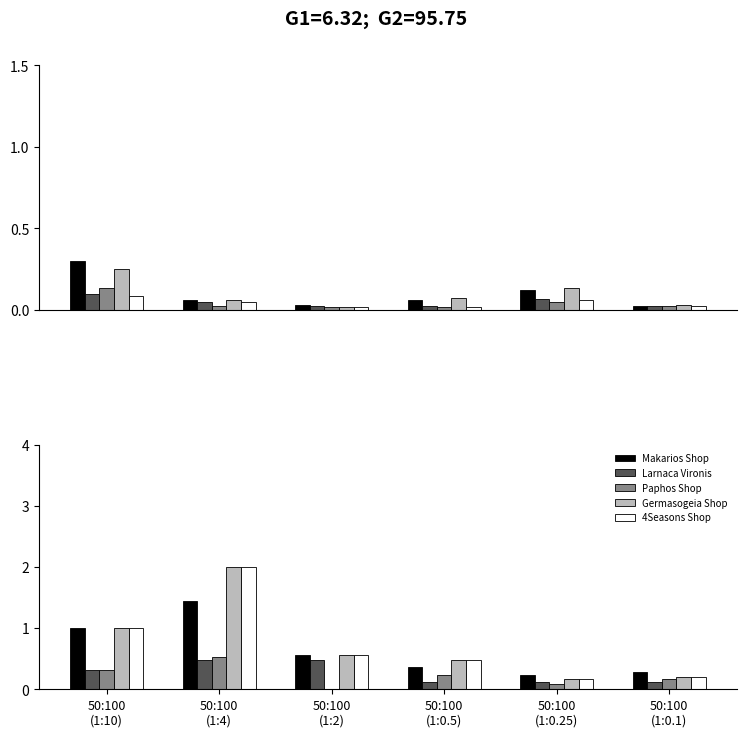

Rank the series by their maximum value, from highest to lowest.

Germasogeia Shop, 4Seasons Shop, Makarios Shop, Paphos Shop, Larnaca Vironis